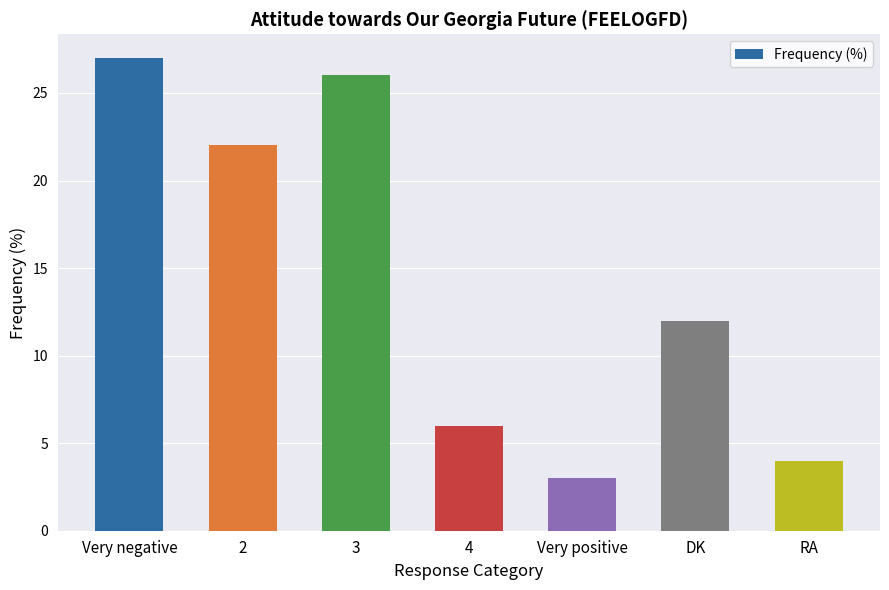

True or false: the data shows 26 at 3.

True